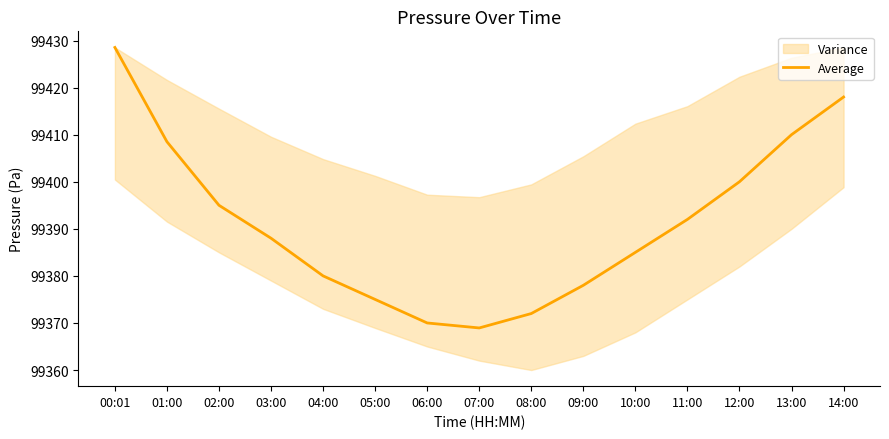

What is the label of the 3rd point from the left?

02:00